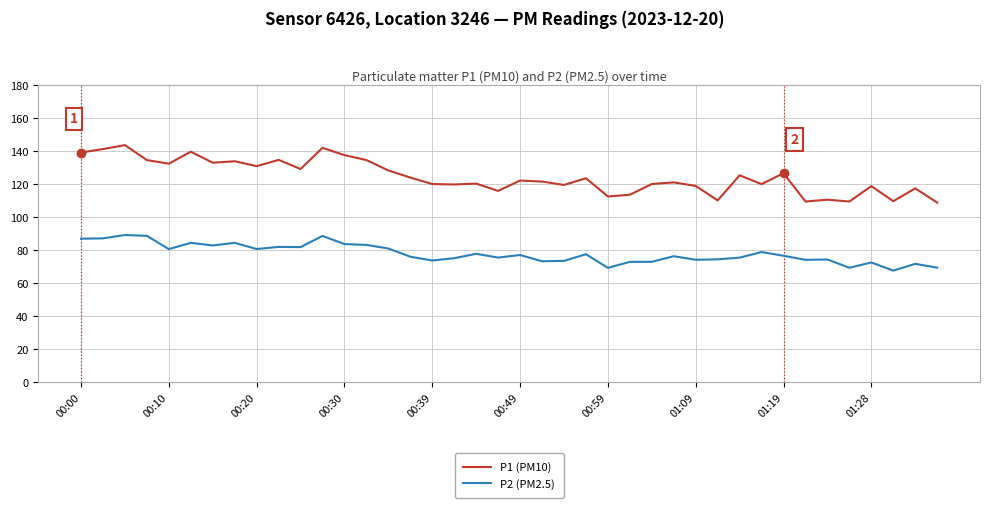

What is the lowest value of the P2 (PM2.5) series?

67.6